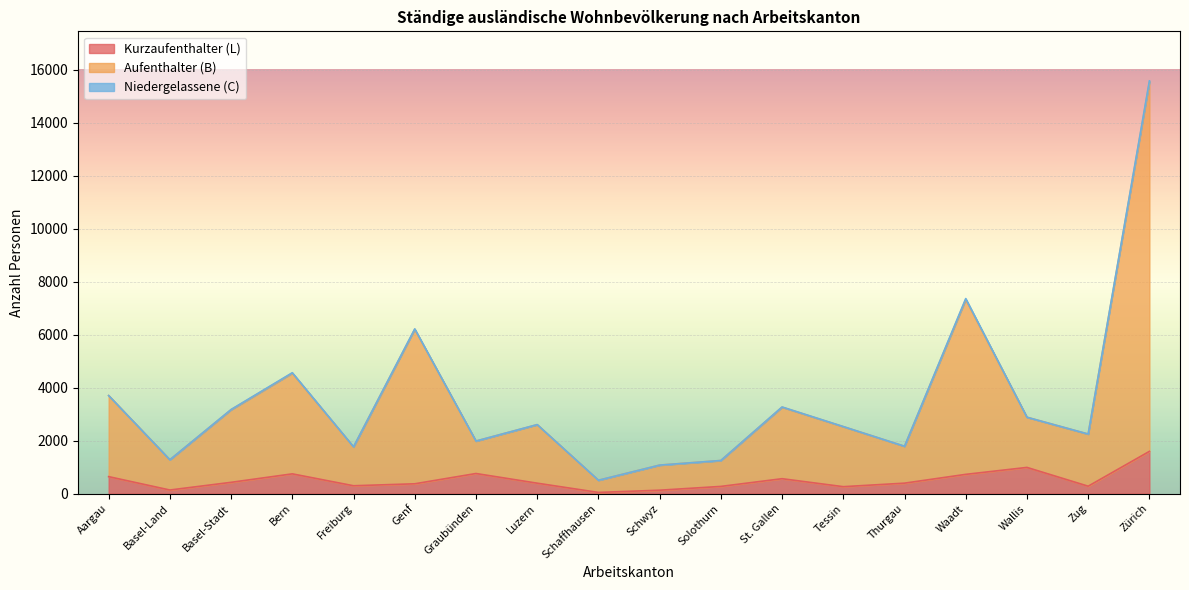

Which category has the highest value in the Kurzaufenthalter (L) series?

Zürich